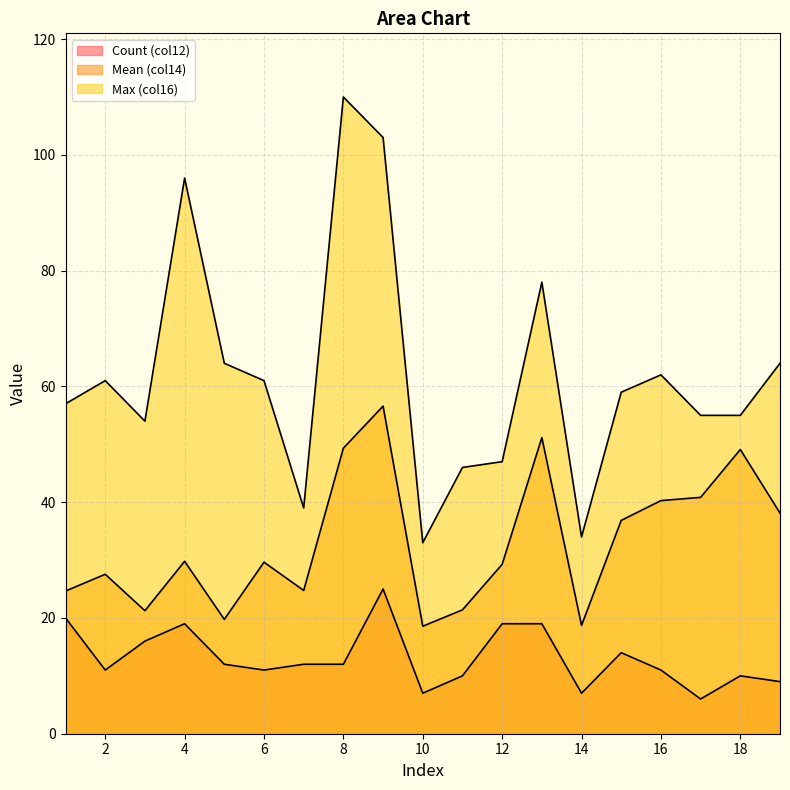

What value does the Max_col16 series have at 1?

57.0